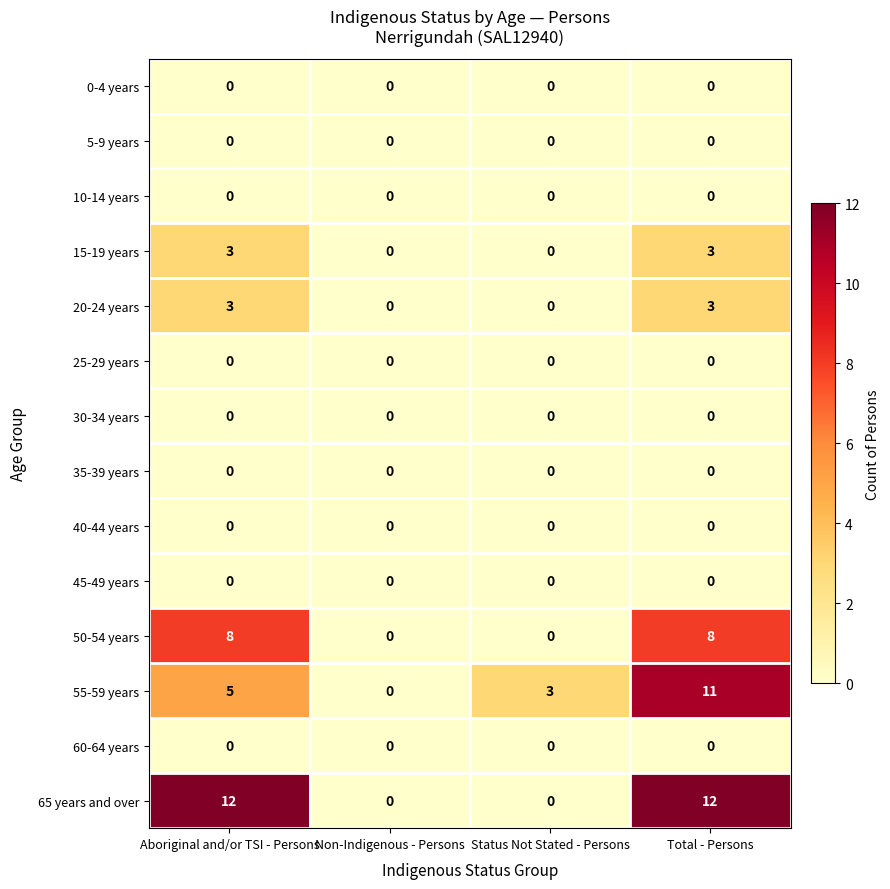

What is the total value across all series at Aboriginal and/or TSI - Persons?

31